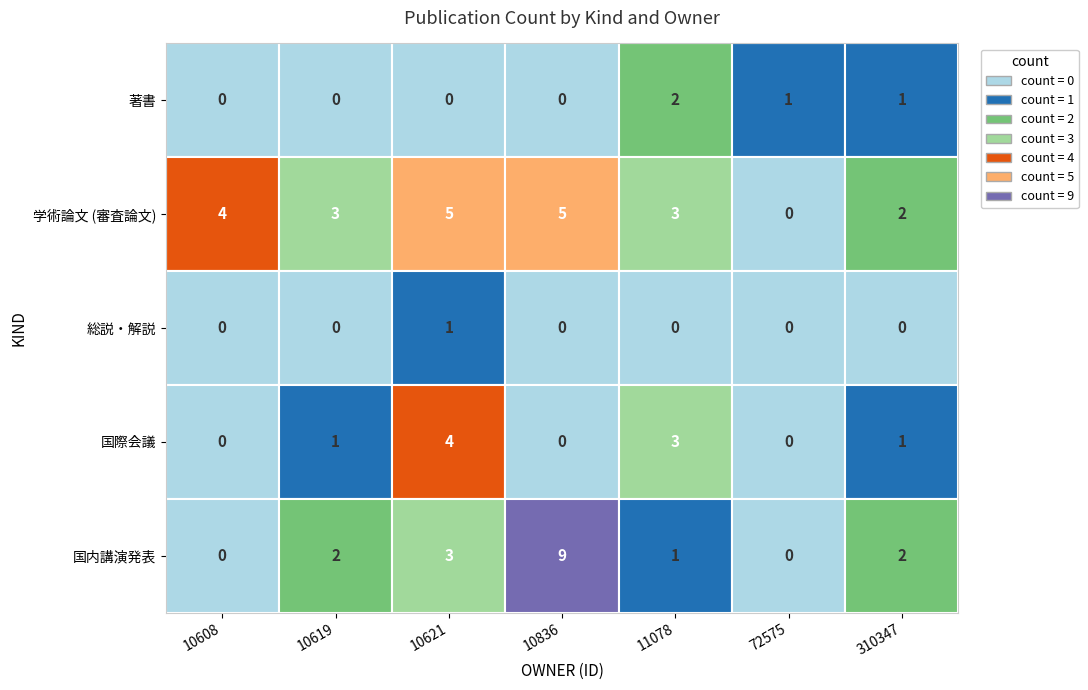

Reading right to left, list all the values displayed in this chart.

著書: 1	1	2	0	0	0	0
学術論文 (審査論文): 2	0	3	5	5	3	4
総説・解説: 0	0	0	0	1	0	0
国際会議: 1	0	3	0	4	1	0
国内講演発表: 2	0	1	9	3	2	0